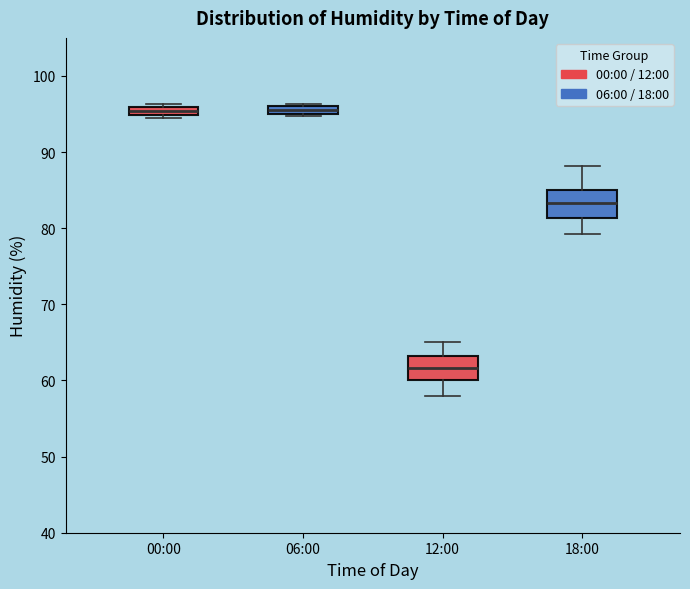

Where is the lower edge of the box for 06:00 on the y-axis? The values are not printed on the chart, so give them approximately, as read against the axis.

95